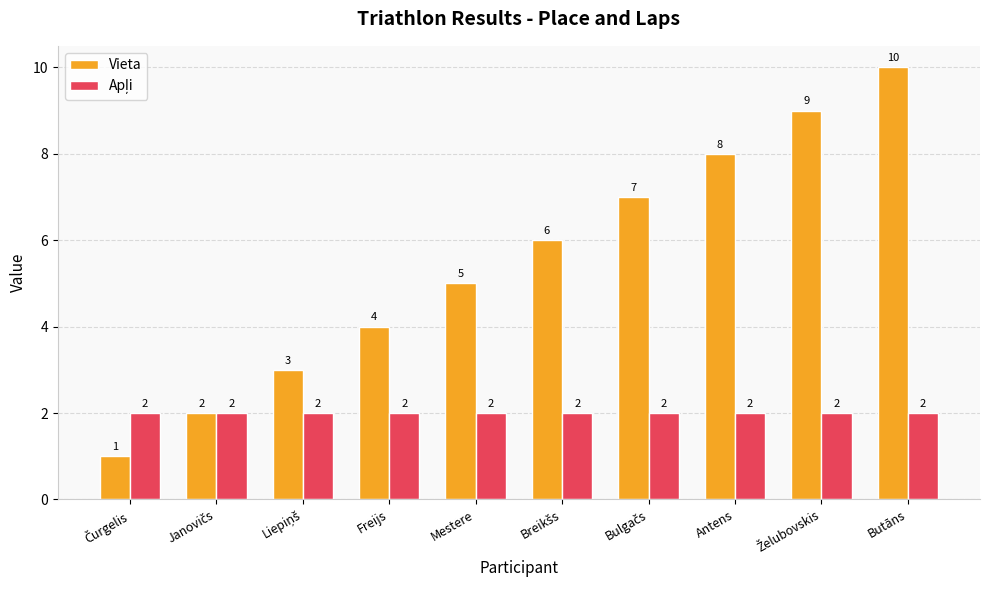

At which label does Vieta reach its peak?

Butāns